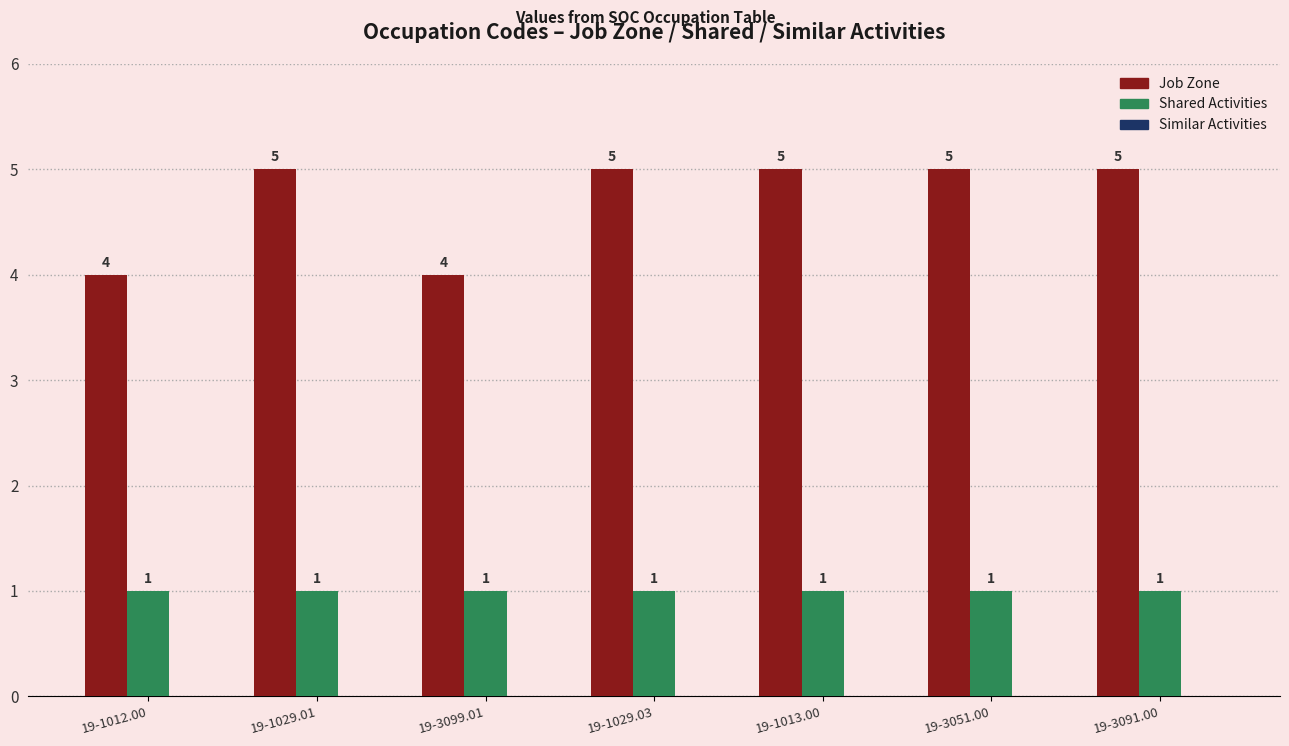

True or false: Job Zone has a value of 6 at 19-3099.01.

False